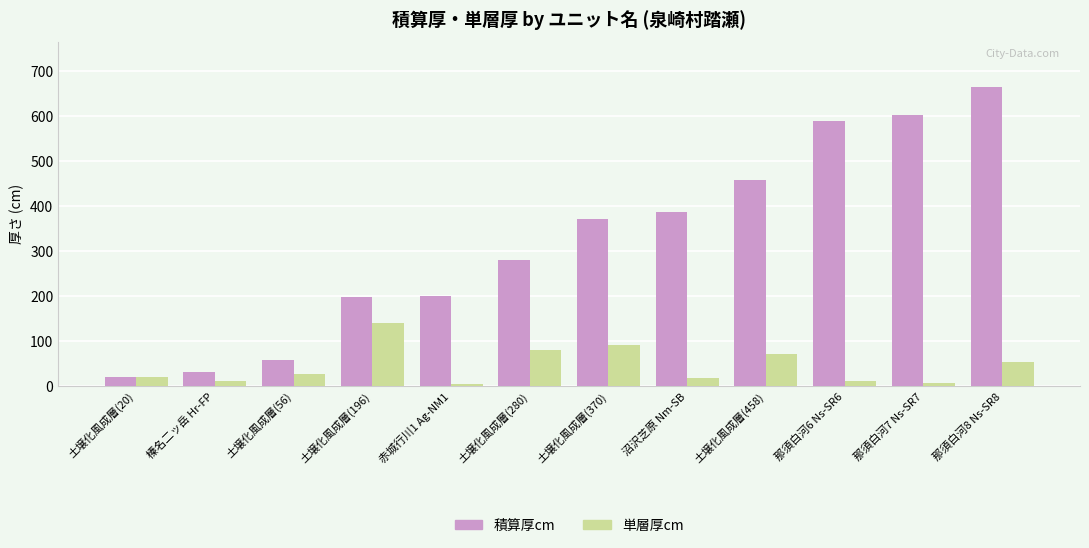

Which series has the largest range (max minus min)?

積算厚cm